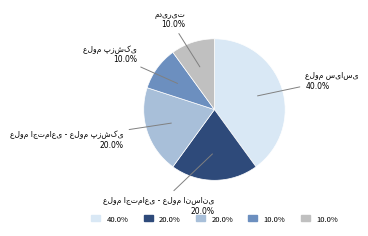

Does علوم سیاسی represent more than half of the total?

No